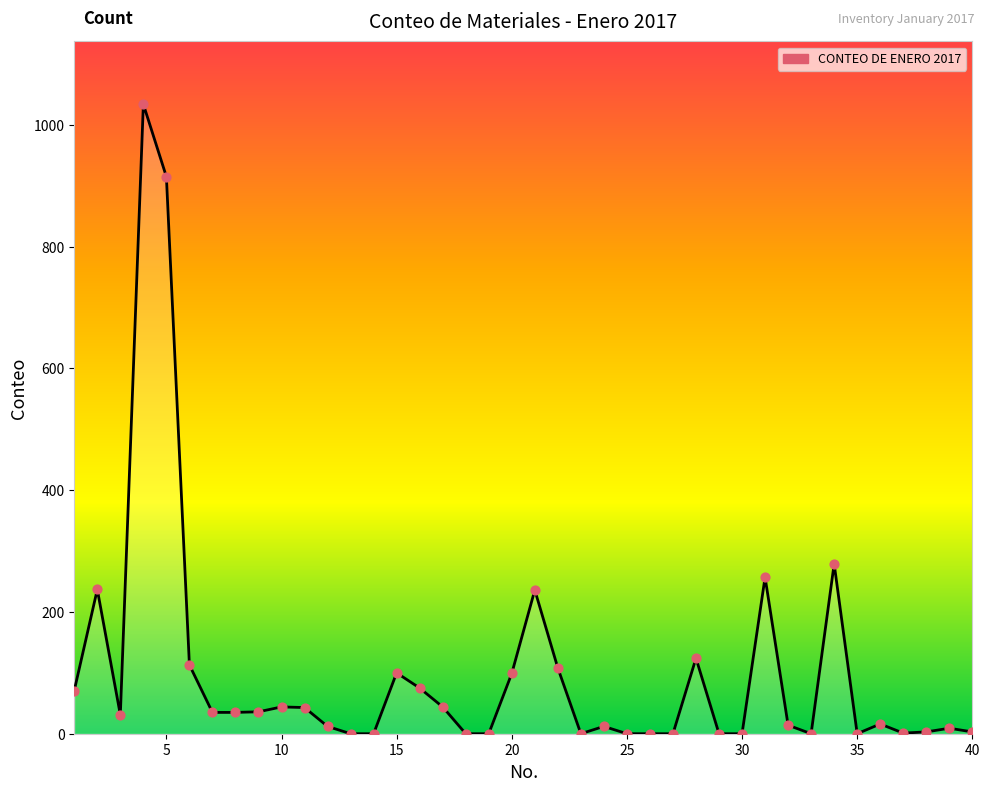

What is the difference between the maximum and minimum values?

1034